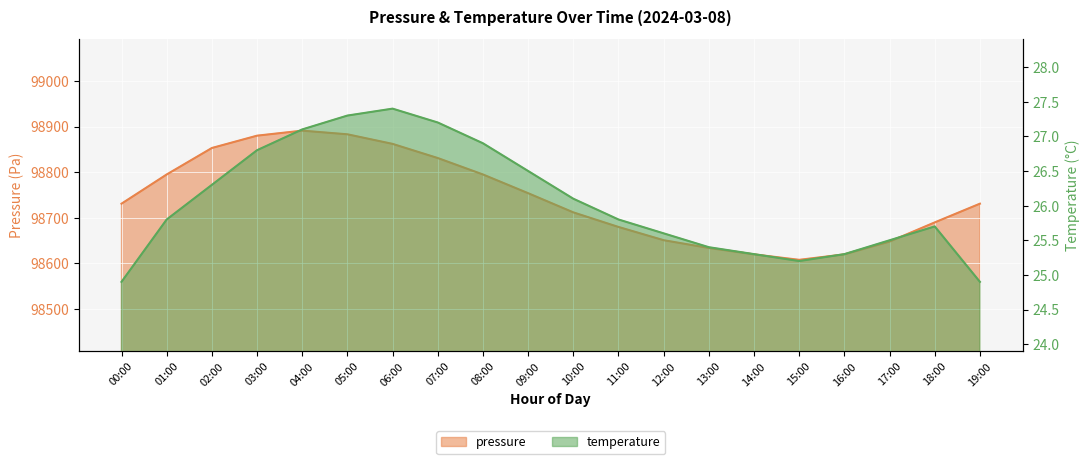

List the labels in order of pressure value, largest first.

04:00, 05:00, 03:00, 06:00, 02:00, 07:00, 01:00, 08:00, 09:00, 00:00, 19:00, 10:00, 18:00, 11:00, 12:00, 17:00, 13:00, 14:00, 16:00, 15:00